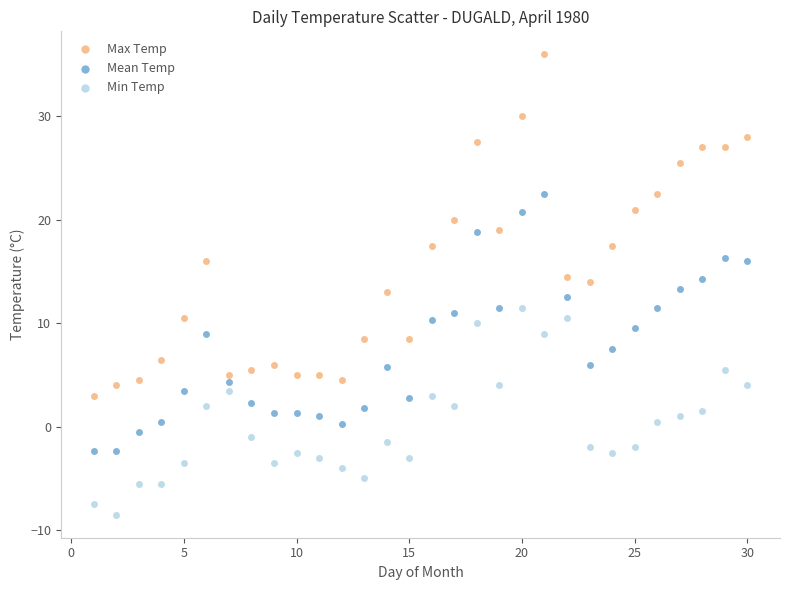

Which series contains the lowest Y value?

Min Temp